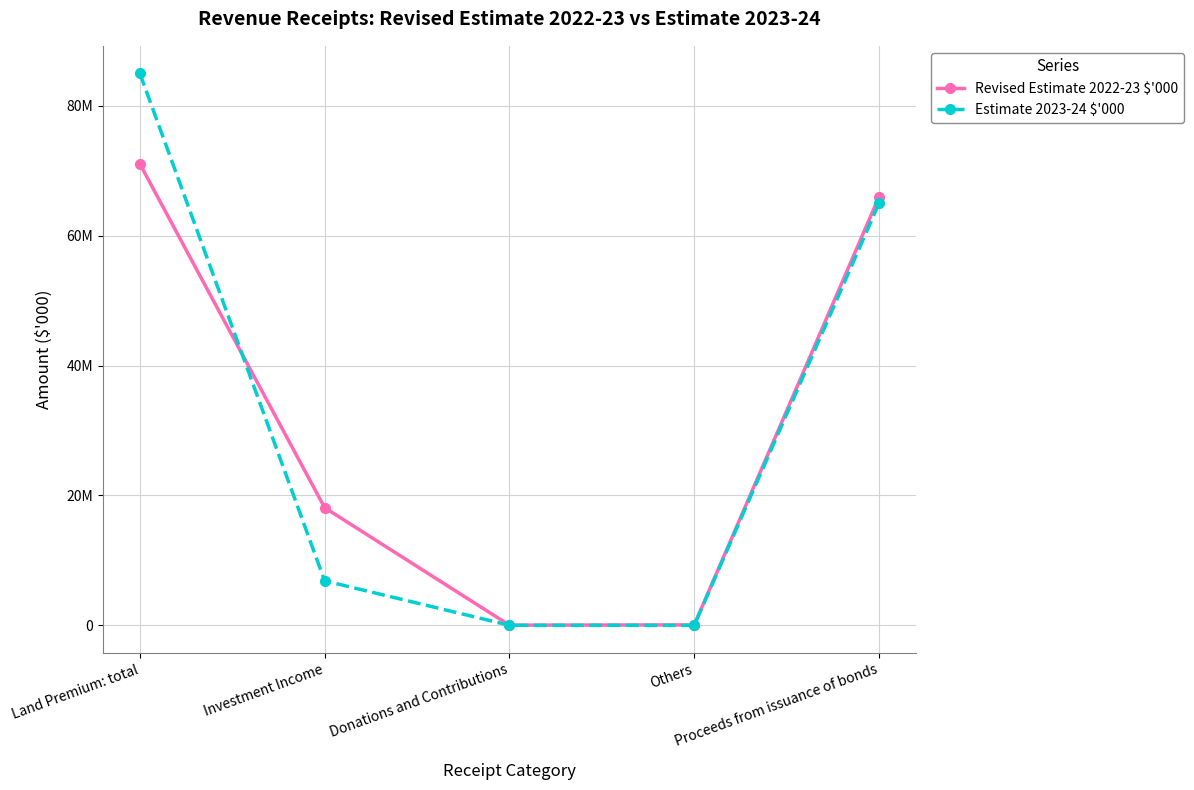

Does the chart have visible grid lines?

Yes